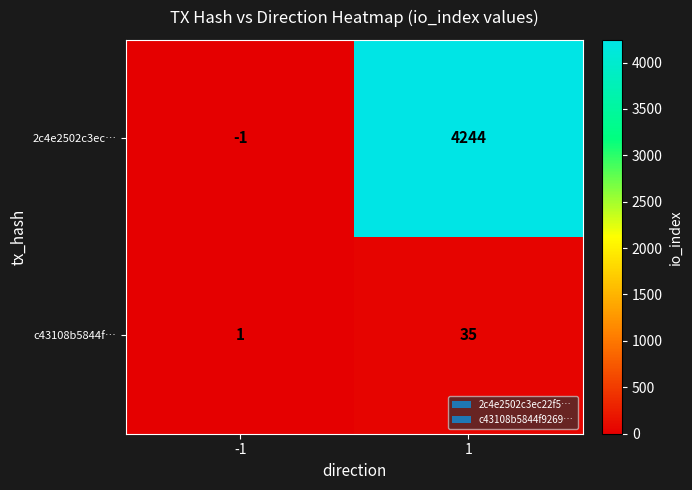

Which series changed the most between -1 and 1?

2c4e2502c3ec…